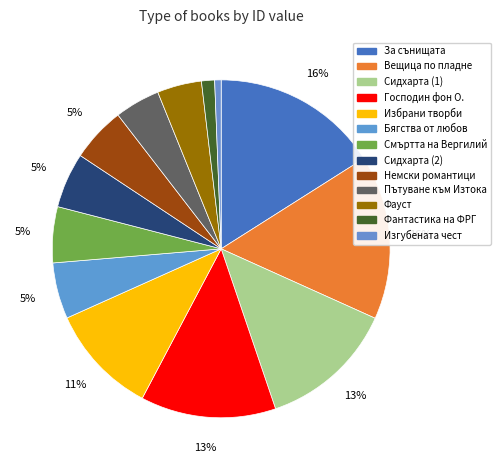

Which slice is the largest?

За сънищата